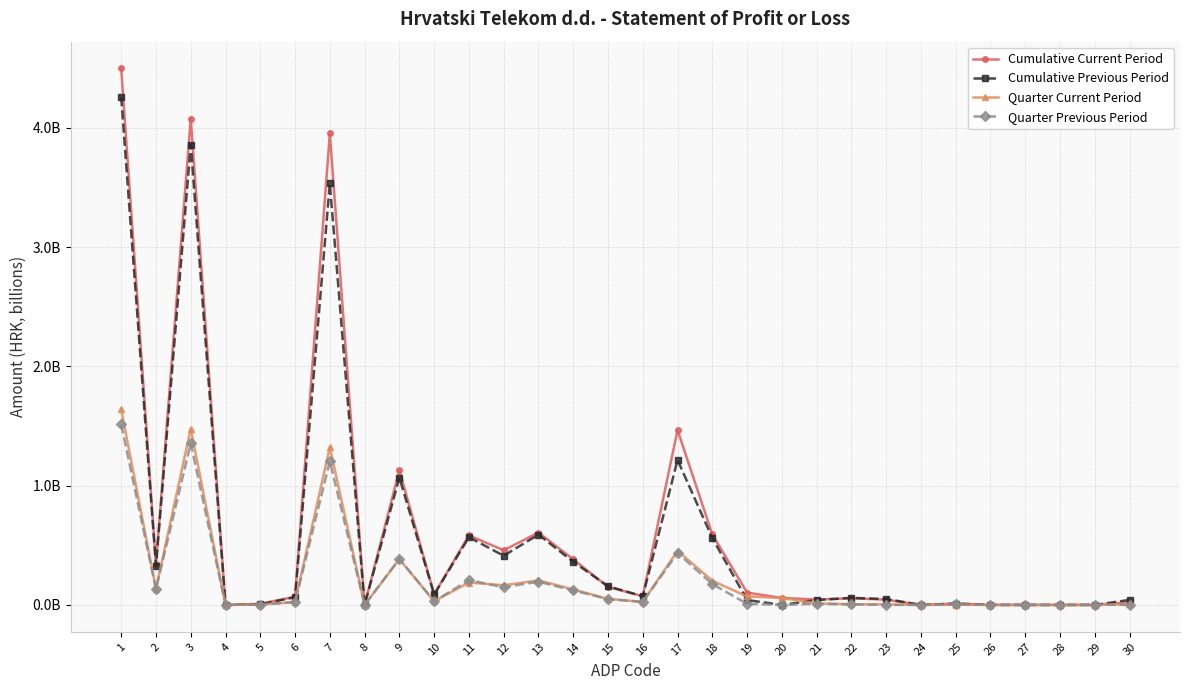

Is this an area chart (filled region under the line)?

No